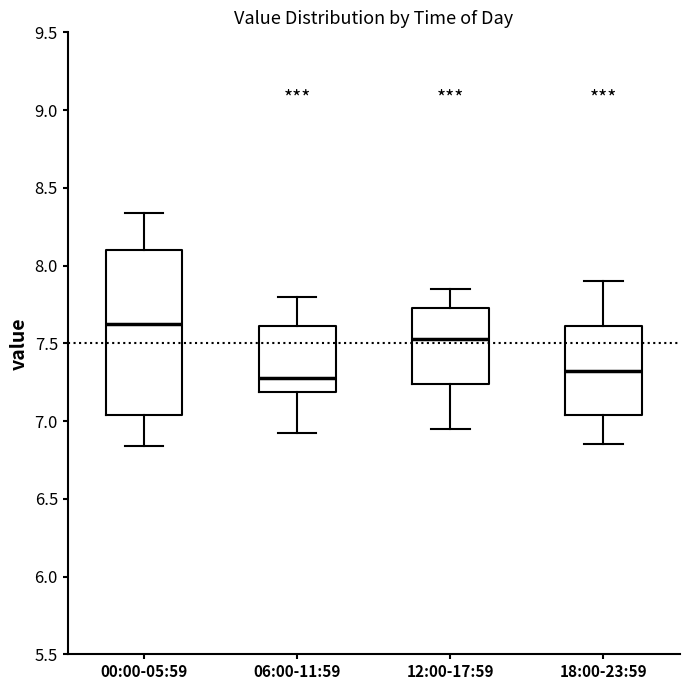

Reading left to right, transcribe this box plot: for each box, give where its median line is, the range the box spans, and where its two whiskers end, as read against the y-axis. The values are not printed on the chart, so give them approximately, as read against the axis.

00:00-05:59: median 7.65, box 7.05 to 8.10, whiskers 6.85 to 8.35
06:00-11:59: median 7.30, box 7.20 to 7.60, whiskers 6.90 to 7.80
12:00-17:59: median 7.55, box 7.25 to 7.75, whiskers 6.95 to 7.85
18:00-23:59: median 7.35, box 7.05 to 7.60, whiskers 6.85 to 7.90